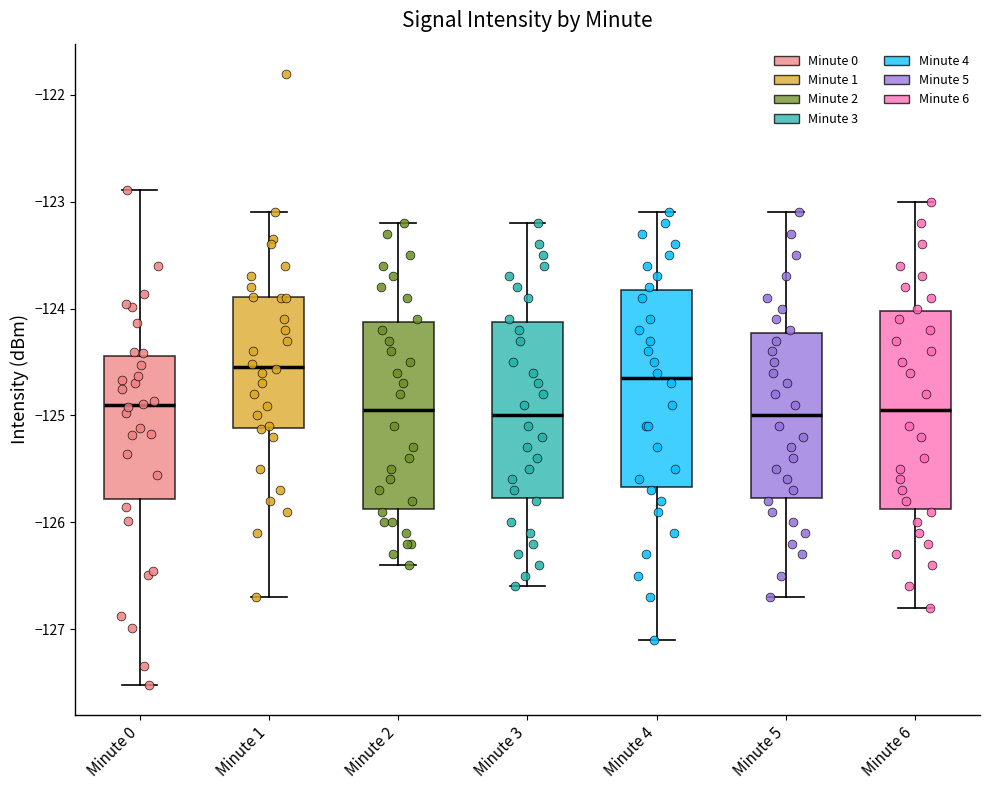

Reading left to right, transcribe this box plot: for each box, give where its median line is, the range the box spans, and where its two whiskers end, as read against the y-axis. The values are not printed on the chart, so give them approximately, as read against the axis.

Minute 0: median -124.9, box -125.8 to -124.4, whiskers -127.5 to -122.9
Minute 1: median -124.5, box -125.1 to -123.9, whiskers -126.7 to -123.1
Minute 2: median -124.9, box -125.9 to -124.1, whiskers -126.4 to -123.2
Minute 3: median -125.0, box -125.8 to -124.1, whiskers -126.6 to -123.2
Minute 4: median -124.6, box -125.7 to -123.8, whiskers -127.1 to -123.1
Minute 5: median -125.0, box -125.8 to -124.2, whiskers -126.7 to -123.1
Minute 6: median -124.9, box -125.9 to -124.0, whiskers -126.8 to -123.0